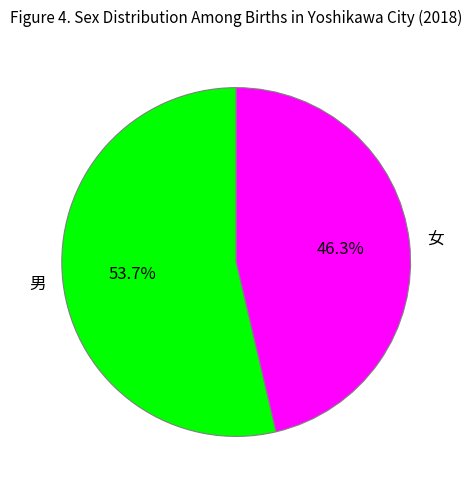

Which category accounts for the majority?

男